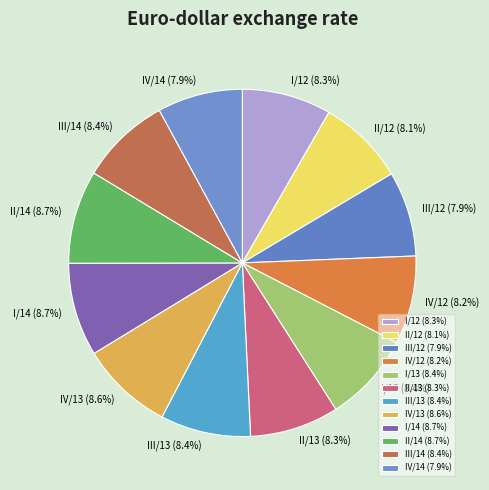

Count the number of slices in the pie.

12